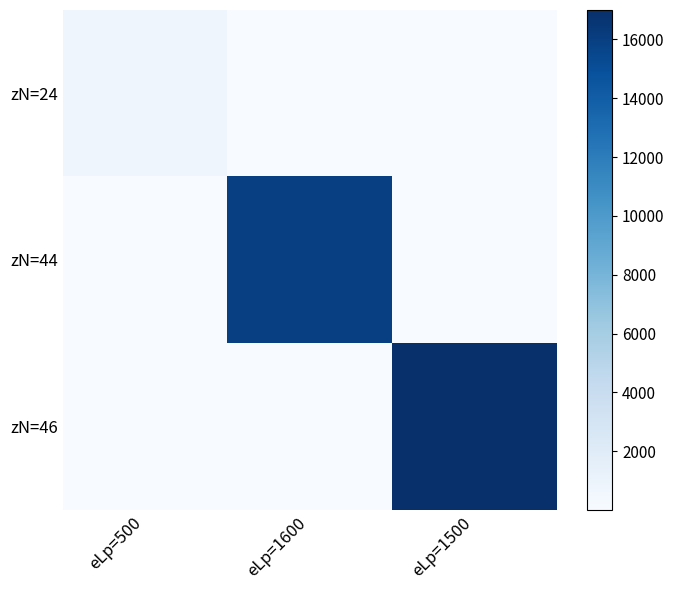

At how many categories does at least one series exceed 12419?

2